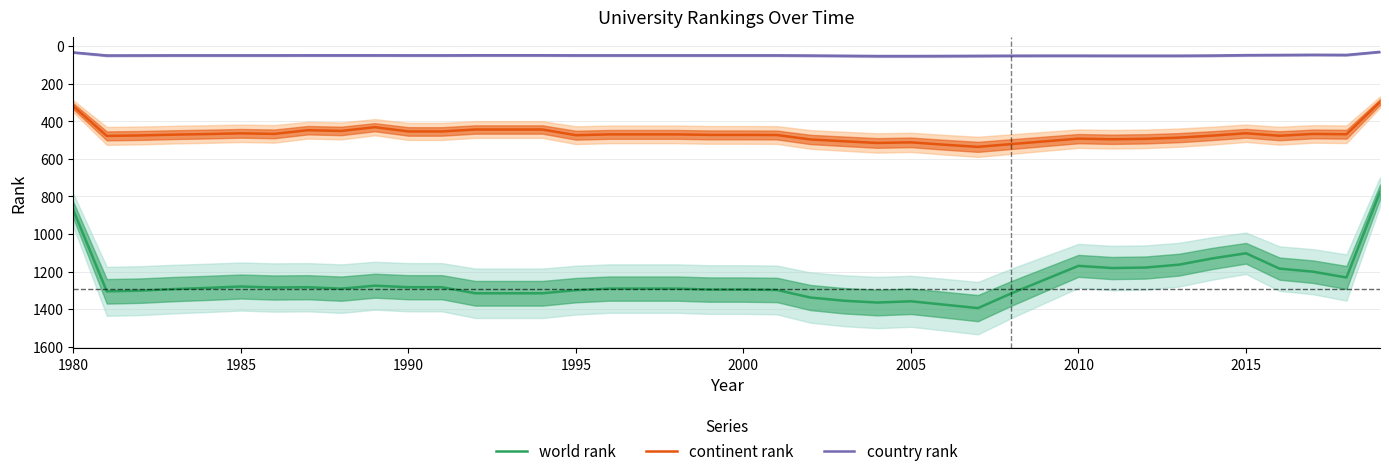

Where is world rank nearest to the value 1085?

2015